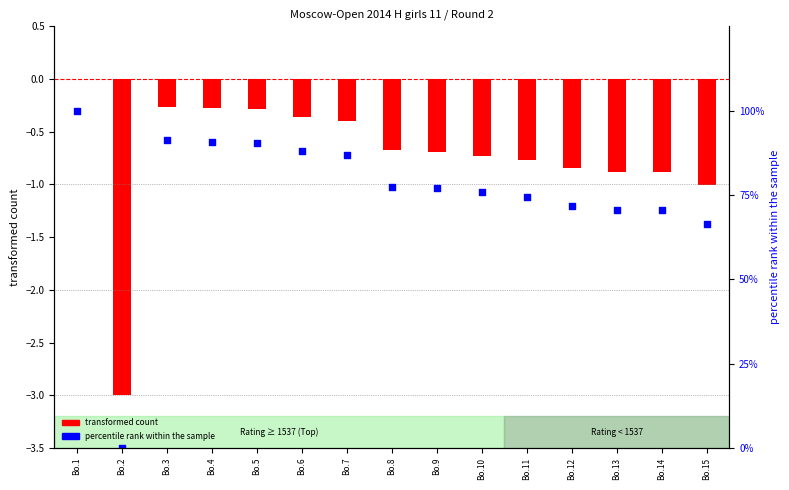

At which category is the sum across all series the highest?

Bo.1